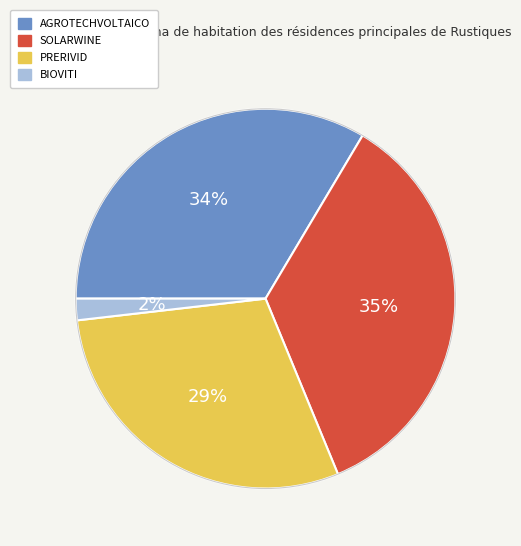

How many segments does this pie chart have?

4